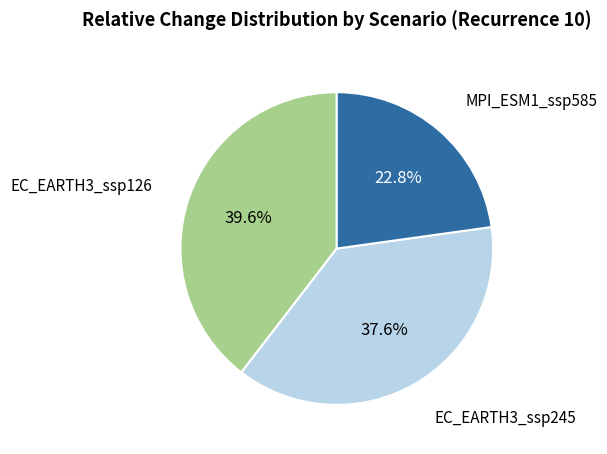

Does any single category account for the majority?

No